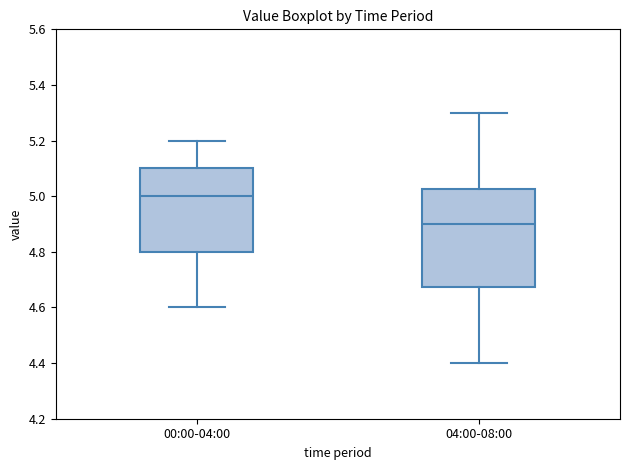

Reading left to right, transcribe this box plot: for each box, give where its median line is, the range the box spans, and where its two whiskers end, as read against the y-axis. The values are not printed on the chart, so give them approximately, as read against the axis.

00:00-04:00: median 5.00, box 4.80 to 5.10, whiskers 4.60 to 5.20
04:00-08:00: median 4.90, box 4.68 to 5.02, whiskers 4.40 to 5.30